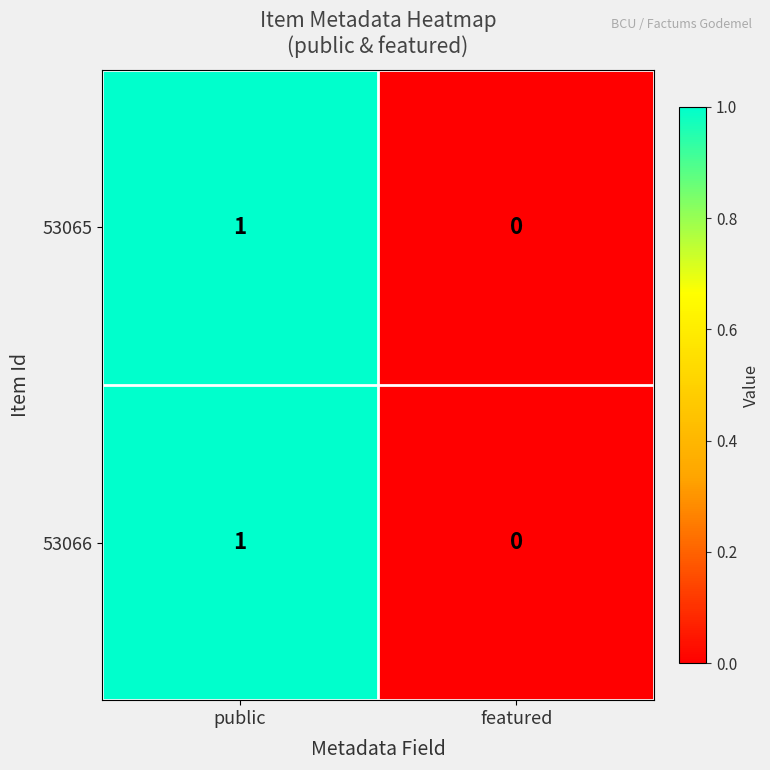

The 53065 series shows 1 at public. True or false?

True